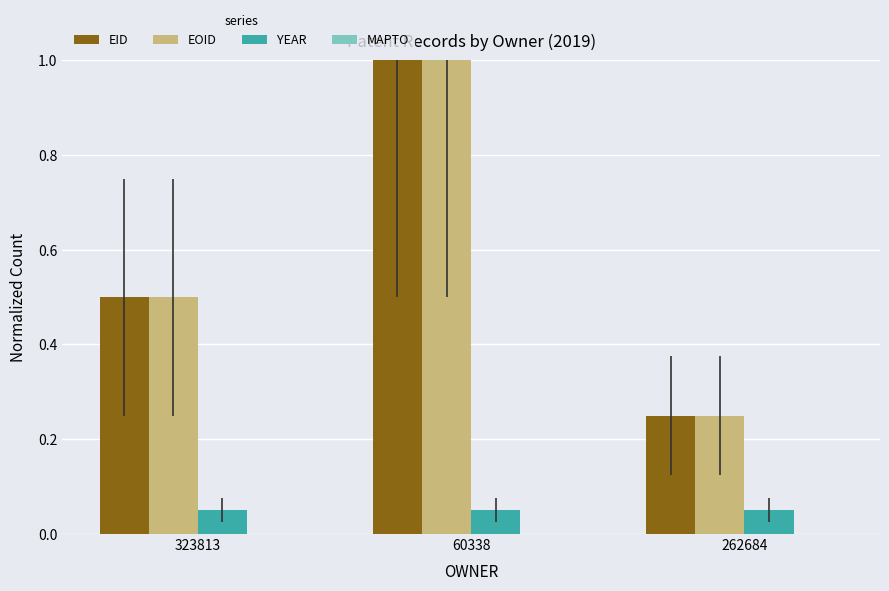

The EOID series shows 0.4 at 60338. True or false?

False